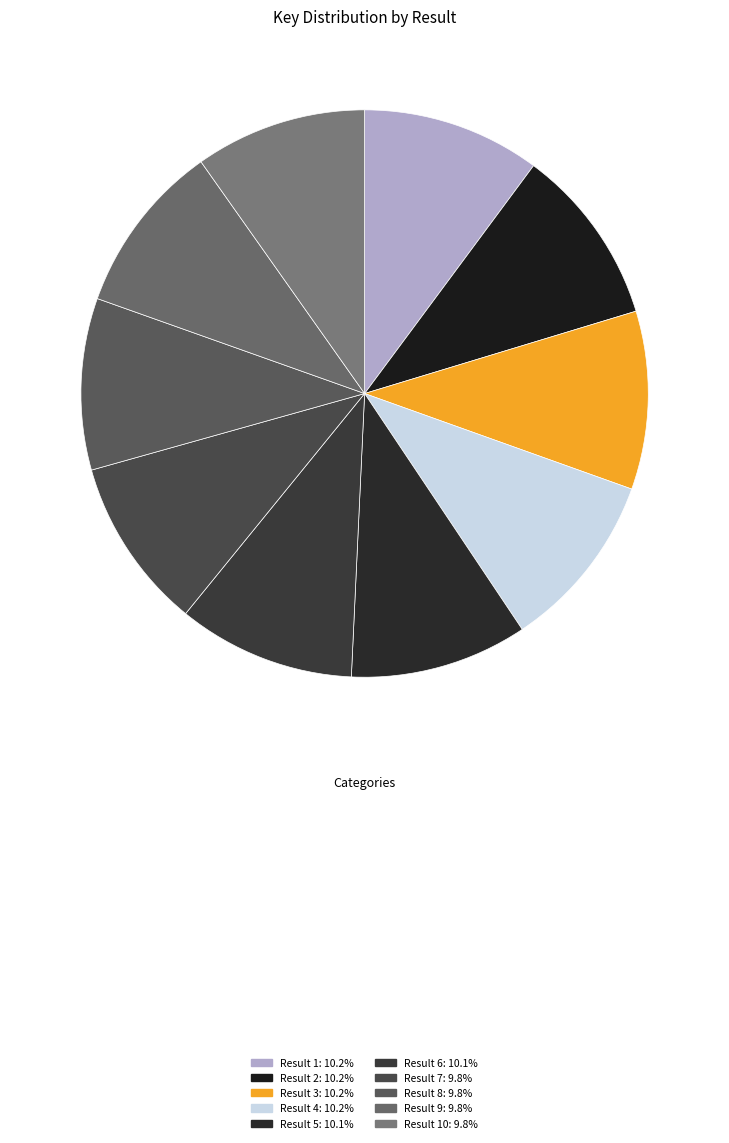

Rank the categories by value from lowest to highest.

8, 7, 9, 10, 6, 5, 3, 4, 2, 1